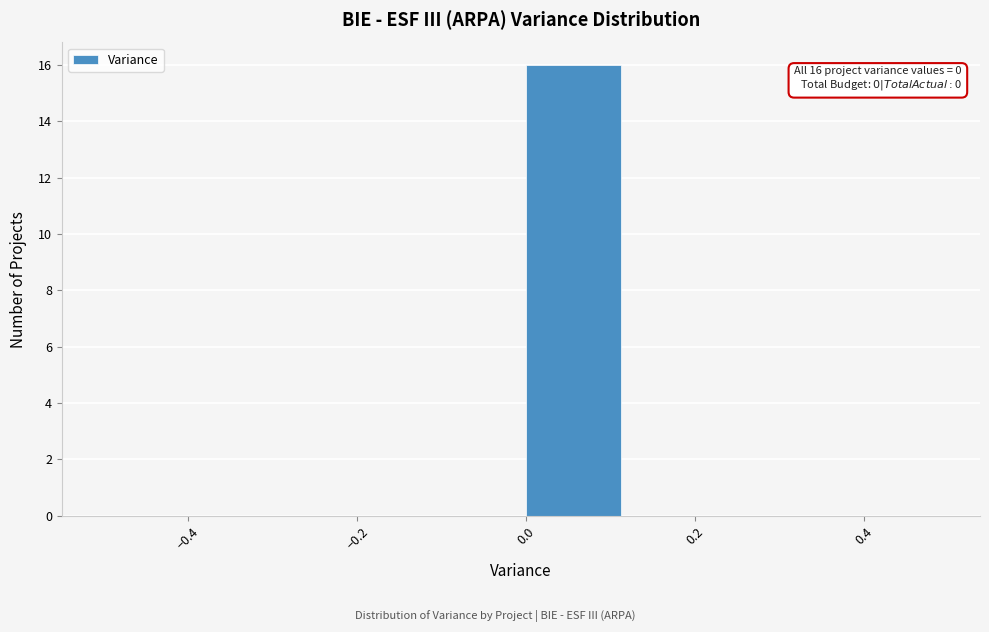

Over which range of the x-axis is the bar tallest?

0.000 to 0.125